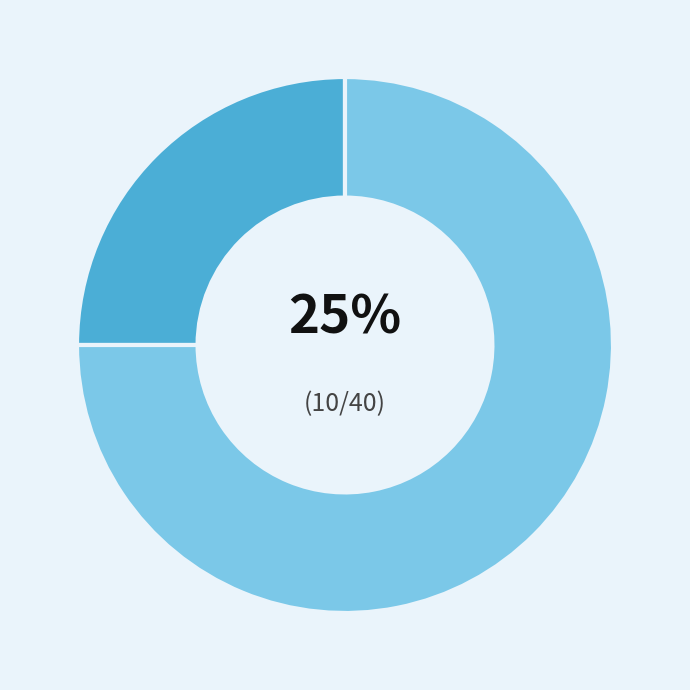

Is there any slice that represents more than half of the pie?

Yes